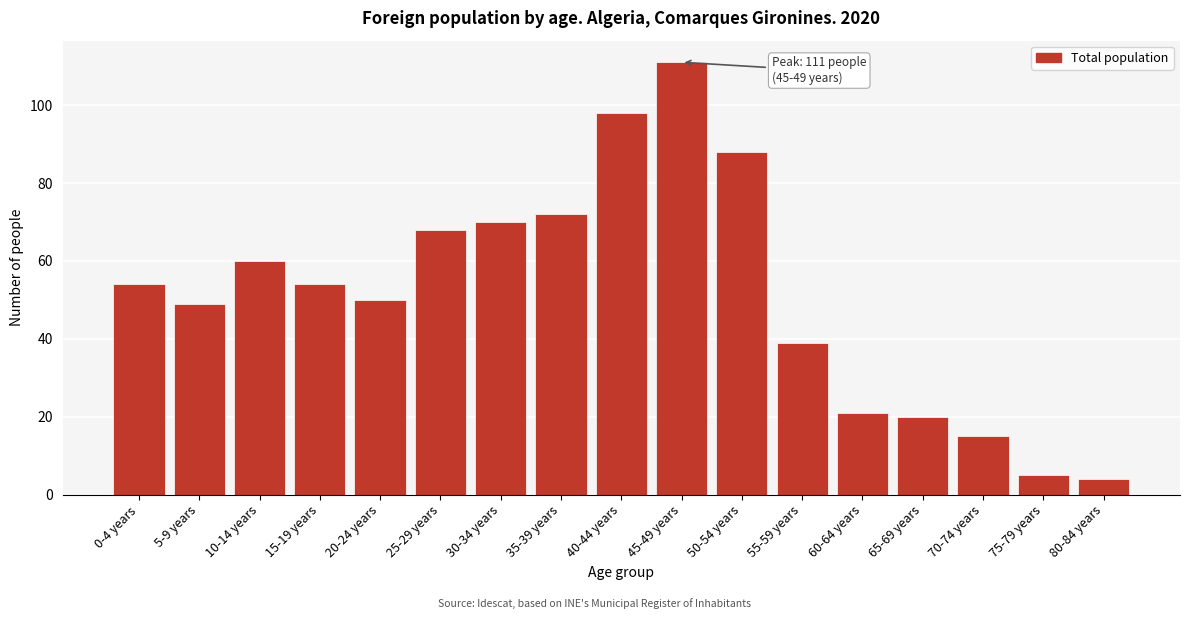

Reading left to right, transcribe all the data shown in this chart.

0-4 years=54	5-9 years=49	10-14 years=60	15-19 years=54	20-24 years=50	25-29 years=68	30-34 years=70	35-39 years=72	40-44 years=98	45-49 years=111	50-54 years=88	55-59 years=39	60-64 years=21	65-69 years=20	70-74 years=15	75-79 years=5	80-84 years=4